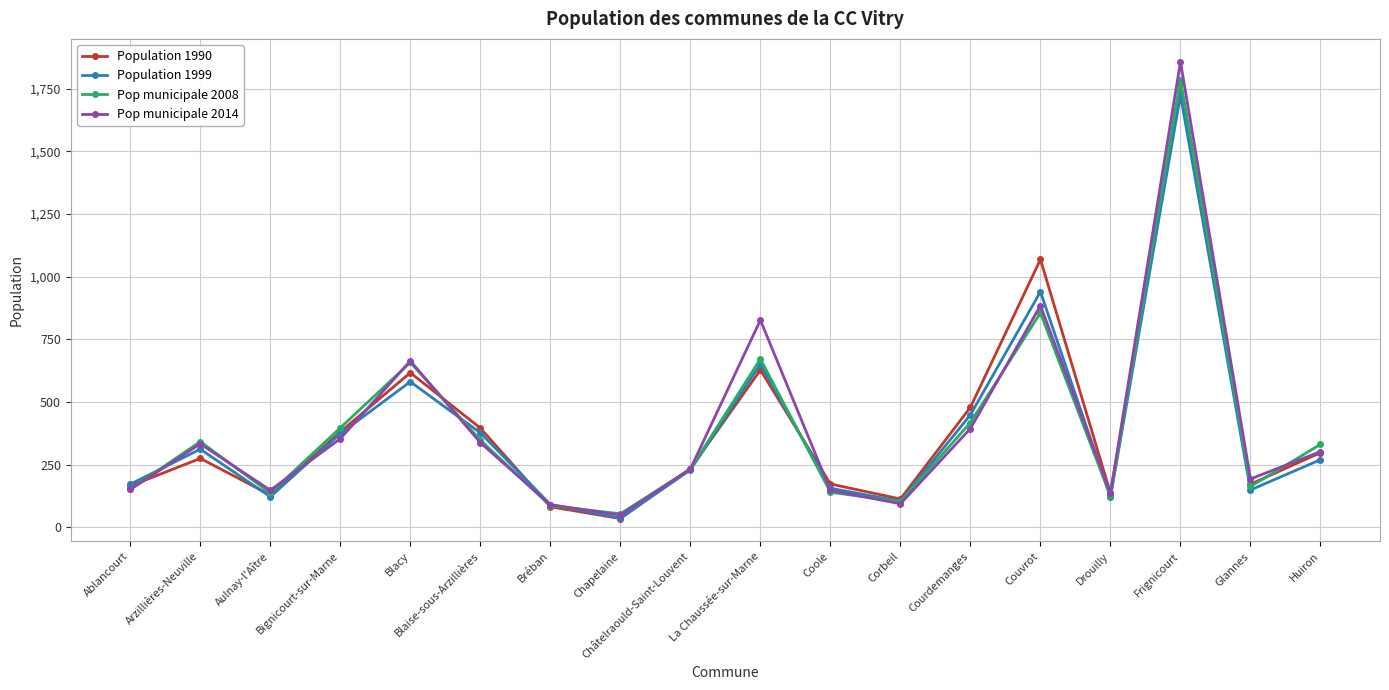

Is it true that Pop municipale 2014 equals 49 at Chapelaine?

True